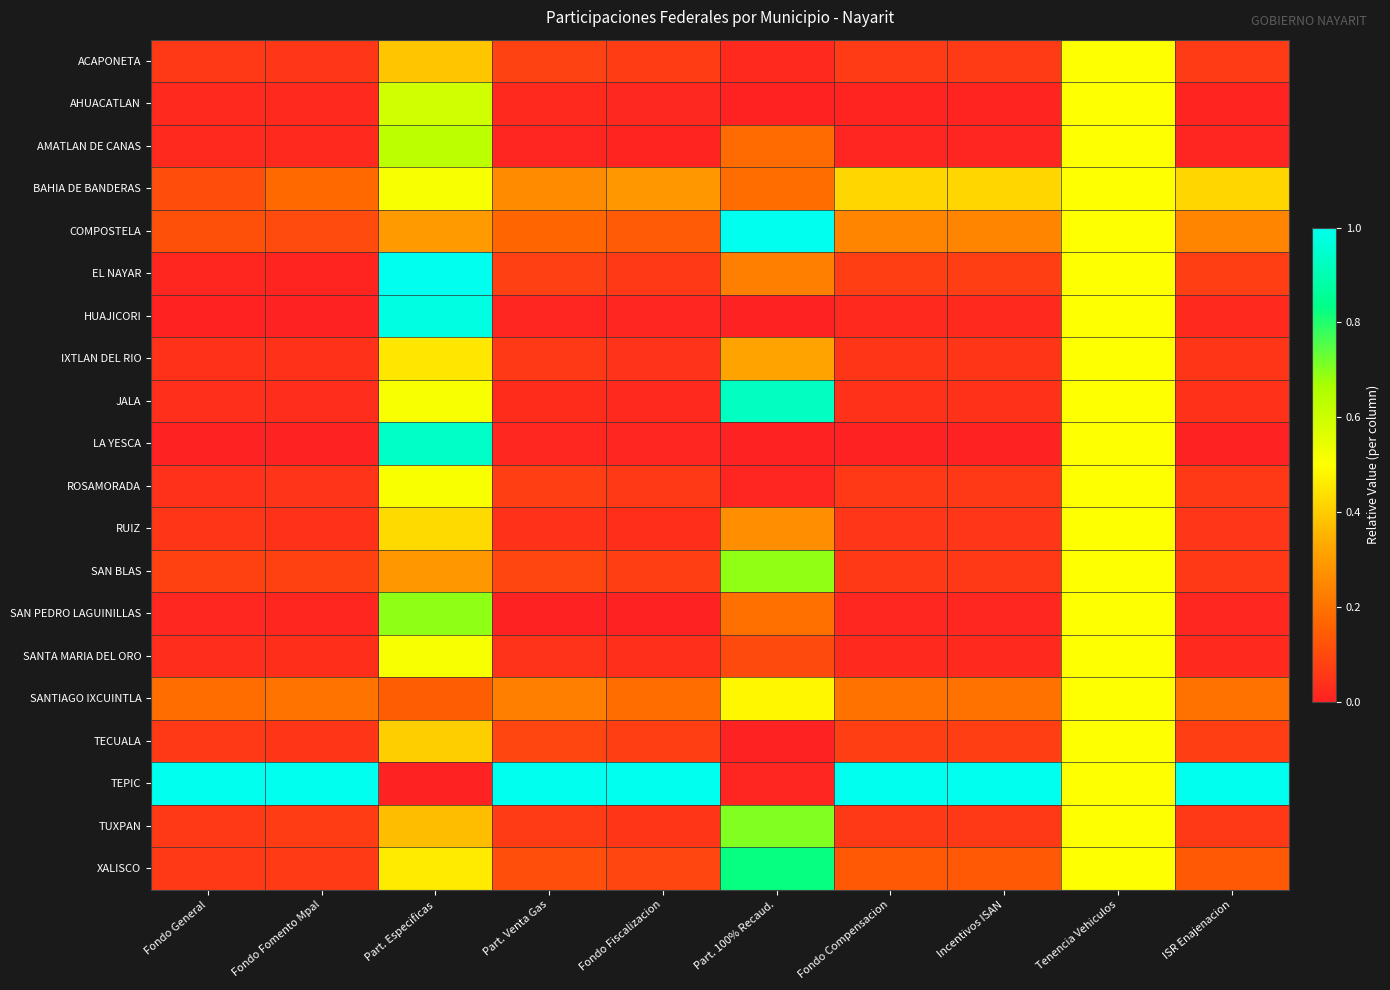

Reading left to right, transcribe all the data shown in this chart.

ACAPONETA: Fondo General=0.1	Fondo Fomento Mpal=0.1	Part. Especificas=0.4	Part. Venta Gas=0.1	Fondo Fiscalizacion=0.1	Part. 100% Recaud.=0.0	Fondo Compensacion=0.1	Incentivos ISAN=0.1	Tenencia Vehiculos=0.5	ISR Enajenacion=0.1
AHUACATLAN: Fondo General=0.0	Fondo Fomento Mpal=0.0	Part. Especificas=0.6	Part. Venta Gas=0.0	Fondo Fiscalizacion=0.0	Part. 100% Recaud.=0.0	Fondo Compensacion=0.0	Incentivos ISAN=0.0	Tenencia Vehiculos=0.5	ISR Enajenacion=0.0
AMATLAN DE CANAS: Fondo General=0.0	Fondo Fomento Mpal=0.0	Part. Especificas=0.6	Part. Venta Gas=0.0	Fondo Fiscalizacion=0.0	Part. 100% Recaud.=0.2	Fondo Compensacion=0.0	Incentivos ISAN=0.0	Tenencia Vehiculos=0.5	ISR Enajenacion=0.0
BAHIA DE BANDERAS: Fondo General=0.1	Fondo Fomento Mpal=0.2	Part. Especificas=0.5	Part. Venta Gas=0.3	Fondo Fiscalizacion=0.3	Part. 100% Recaud.=0.2	Fondo Compensacion=0.4	Incentivos ISAN=0.4	Tenencia Vehiculos=0.5	ISR Enajenacion=0.4
COMPOSTELA: Fondo General=0.1	Fondo Fomento Mpal=0.1	Part. Especificas=0.3	Part. Venta Gas=0.2	Fondo Fiscalizacion=0.1	Part. 100% Recaud.=1.0	Fondo Compensacion=0.2	Incentivos ISAN=0.2	Tenencia Vehiculos=0.5	ISR Enajenacion=0.2
EL NAYAR: Fondo General=0.0	Fondo Fomento Mpal=0.0	Part. Especificas=1.0	Part. Venta Gas=0.1	Fondo Fiscalizacion=0.1	Part. 100% Recaud.=0.2	Fondo Compensacion=0.1	Incentivos ISAN=0.1	Tenencia Vehiculos=0.5	ISR Enajenacion=0.1
HUAJICORI: Fondo General=0.0	Fondo Fomento Mpal=0.0	Part. Especificas=1.0	Part. Venta Gas=0.0	Fondo Fiscalizacion=0.0	Part. 100% Recaud.=0.0	Fondo Compensacion=0.0	Incentivos ISAN=0.0	Tenencia Vehiculos=0.5	ISR Enajenacion=0.0
IXTLAN DEL RIO: Fondo General=0.0	Fondo Fomento Mpal=0.0	Part. Especificas=0.5	Part. Venta Gas=0.1	Fondo Fiscalizacion=0.0	Part. 100% Recaud.=0.3	Fondo Compensacion=0.0	Incentivos ISAN=0.0	Tenencia Vehiculos=0.5	ISR Enajenacion=0.0
JALA: Fondo General=0.0	Fondo Fomento Mpal=0.0	Part. Especificas=0.5	Part. Venta Gas=0.0	Fondo Fiscalizacion=0.0	Part. 100% Recaud.=0.9	Fondo Compensacion=0.0	Incentivos ISAN=0.0	Tenencia Vehiculos=0.5	ISR Enajenacion=0.0
LA YESCA: Fondo General=0.0	Fondo Fomento Mpal=0.0	Part. Especificas=0.9	Part. Venta Gas=0.0	Fondo Fiscalizacion=0.0	Part. 100% Recaud.=0.0	Fondo Compensacion=0.0	Incentivos ISAN=0.0	Tenencia Vehiculos=0.5	ISR Enajenacion=0.0
ROSAMORADA: Fondo General=0.0	Fondo Fomento Mpal=0.0	Part. Especificas=0.5	Part. Venta Gas=0.1	Fondo Fiscalizacion=0.1	Part. 100% Recaud.=0.0	Fondo Compensacion=0.1	Incentivos ISAN=0.1	Tenencia Vehiculos=0.5	ISR Enajenacion=0.1
RUIZ: Fondo General=0.0	Fondo Fomento Mpal=0.0	Part. Especificas=0.4	Part. Venta Gas=0.0	Fondo Fiscalizacion=0.0	Part. 100% Recaud.=0.3	Fondo Compensacion=0.1	Incentivos ISAN=0.1	Tenencia Vehiculos=0.5	ISR Enajenacion=0.1
SAN BLAS: Fondo General=0.1	Fondo Fomento Mpal=0.1	Part. Especificas=0.3	Part. Venta Gas=0.1	Fondo Fiscalizacion=0.1	Part. 100% Recaud.=0.7	Fondo Compensacion=0.1	Incentivos ISAN=0.1	Tenencia Vehiculos=0.5	ISR Enajenacion=0.1
SAN PEDRO LAGUINILLAS: Fondo General=0.0	Fondo Fomento Mpal=0.0	Part. Especificas=0.7	Part. Venta Gas=0.0	Fondo Fiscalizacion=0.0	Part. 100% Recaud.=0.2	Fondo Compensacion=0.0	Incentivos ISAN=0.0	Tenencia Vehiculos=0.5	ISR Enajenacion=0.0
SANTA MARIA DEL ORO: Fondo General=0.0	Fondo Fomento Mpal=0.0	Part. Especificas=0.5	Part. Venta Gas=0.0	Fondo Fiscalizacion=0.0	Part. 100% Recaud.=0.1	Fondo Compensacion=0.0	Incentivos ISAN=0.0	Tenencia Vehiculos=0.5	ISR Enajenacion=0.0
SANTIAGO IXCUINTLA: Fondo General=0.2	Fondo Fomento Mpal=0.2	Part. Especificas=0.1	Part. Venta Gas=0.2	Fondo Fiscalizacion=0.2	Part. 100% Recaud.=0.5	Fondo Compensacion=0.2	Incentivos ISAN=0.2	Tenencia Vehiculos=0.5	ISR Enajenacion=0.2
TECUALA: Fondo General=0.1	Fondo Fomento Mpal=0.0	Part. Especificas=0.4	Part. Venta Gas=0.1	Fondo Fiscalizacion=0.1	Part. 100% Recaud.=0.0	Fondo Compensacion=0.1	Incentivos ISAN=0.1	Tenencia Vehiculos=0.5	ISR Enajenacion=0.1
TEPIC: Fondo General=1.0	Fondo Fomento Mpal=1.0	Part. Especificas=0.0	Part. Venta Gas=1.0	Fondo Fiscalizacion=1.0	Part. 100% Recaud.=0.0	Fondo Compensacion=1.0	Incentivos ISAN=1.0	Tenencia Vehiculos=0.5	ISR Enajenacion=1.0
TUXPAN: Fondo General=0.1	Fondo Fomento Mpal=0.1	Part. Especificas=0.4	Part. Venta Gas=0.1	Fondo Fiscalizacion=0.1	Part. 100% Recaud.=0.7	Fondo Compensacion=0.1	Incentivos ISAN=0.1	Tenencia Vehiculos=0.5	ISR Enajenacion=0.1
XALISCO: Fondo General=0.1	Fondo Fomento Mpal=0.1	Part. Especificas=0.5	Part. Venta Gas=0.1	Fondo Fiscalizacion=0.1	Part. 100% Recaud.=0.8	Fondo Compensacion=0.1	Incentivos ISAN=0.1	Tenencia Vehiculos=0.5	ISR Enajenacion=0.1